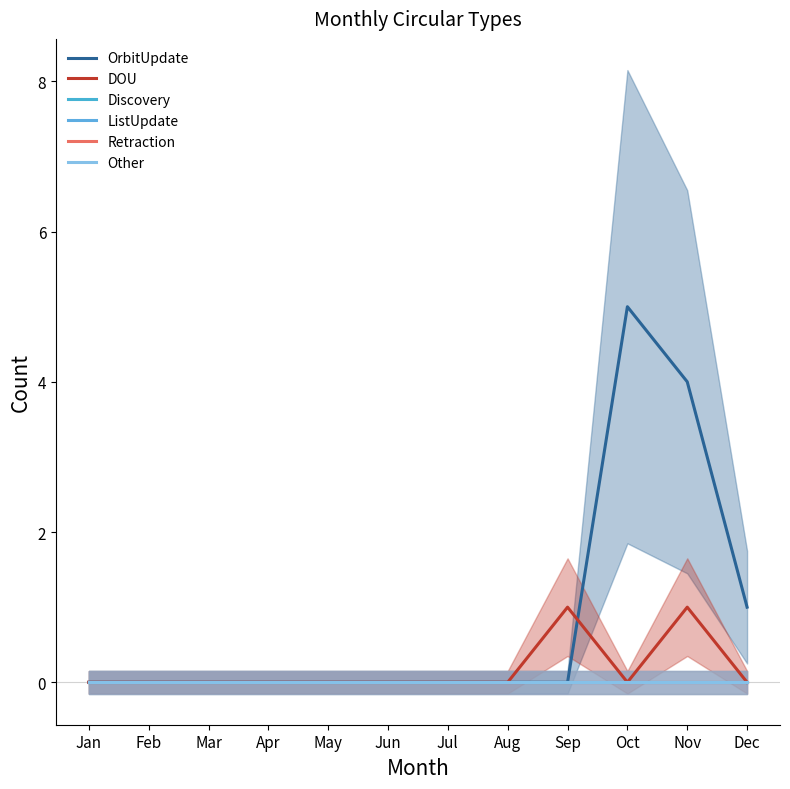

Where is OrbitUpdate nearest to the value 2?

Dec